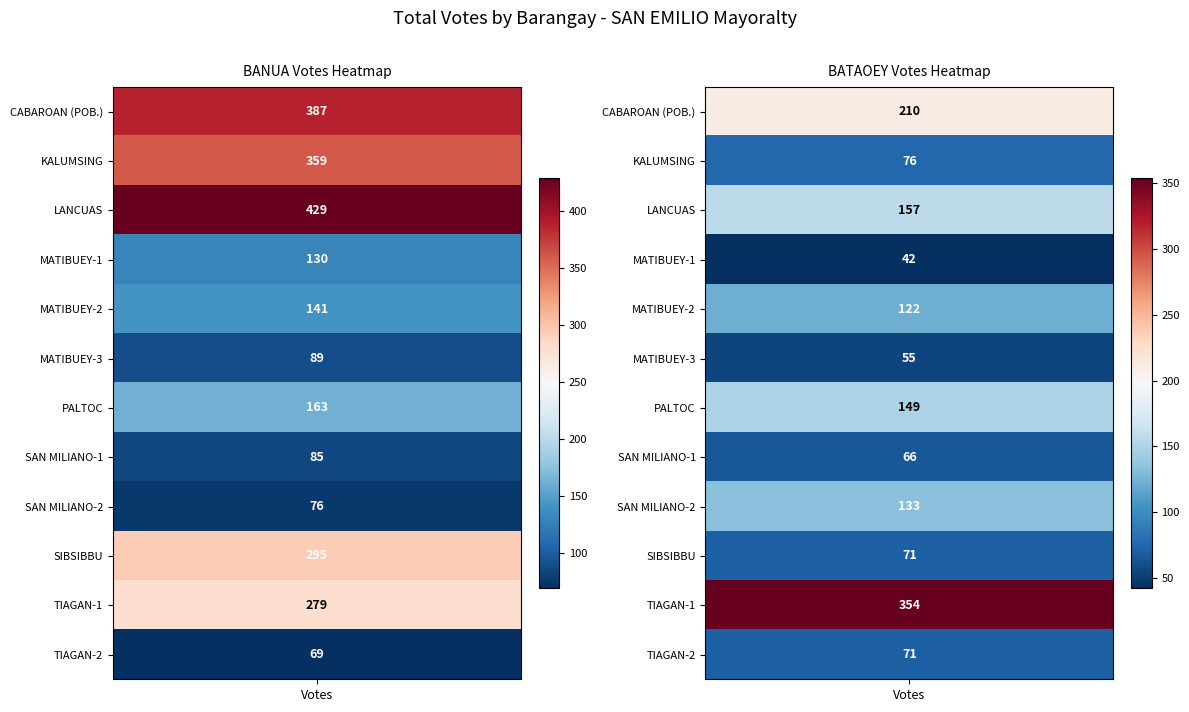

The value of BANUA, FERDINAND (LP) at 7 is 85. True or false?

True